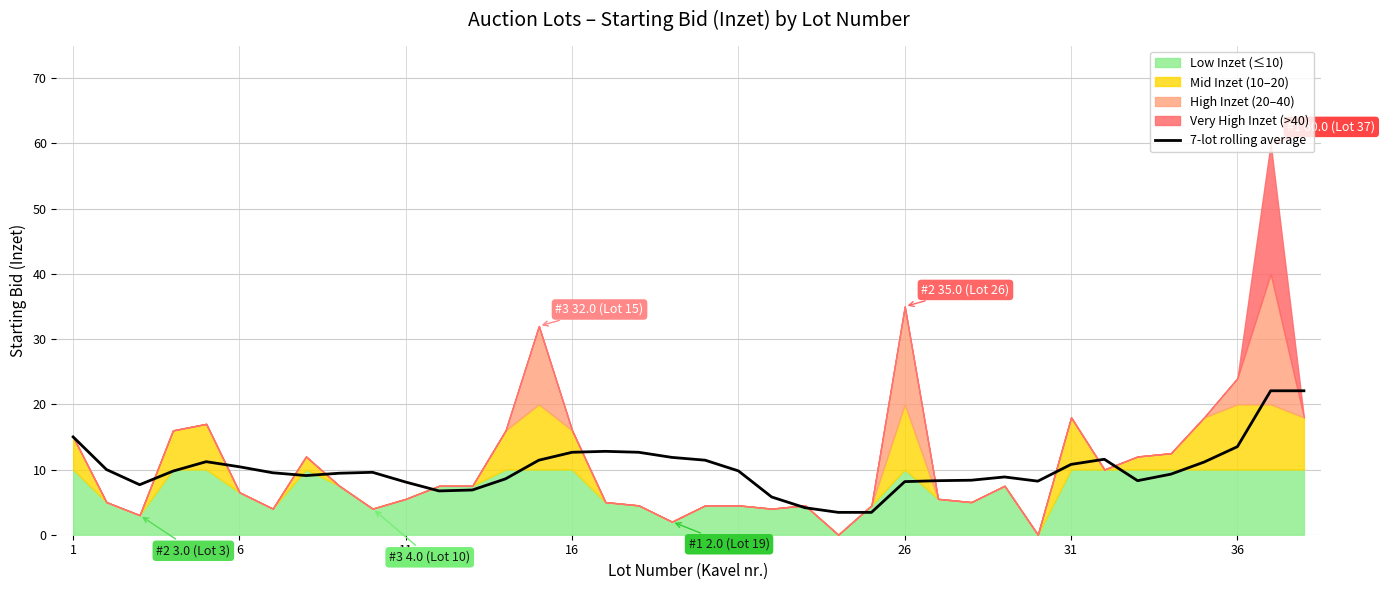

How many data points are above 9?

23